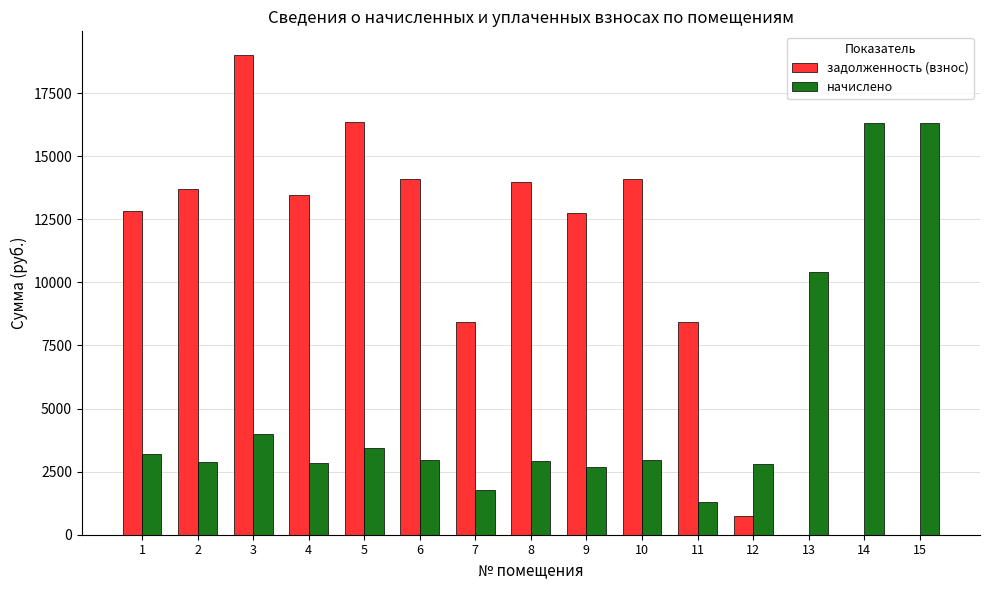

What is the sum of the начислено values at 14 and 13?

26716.1